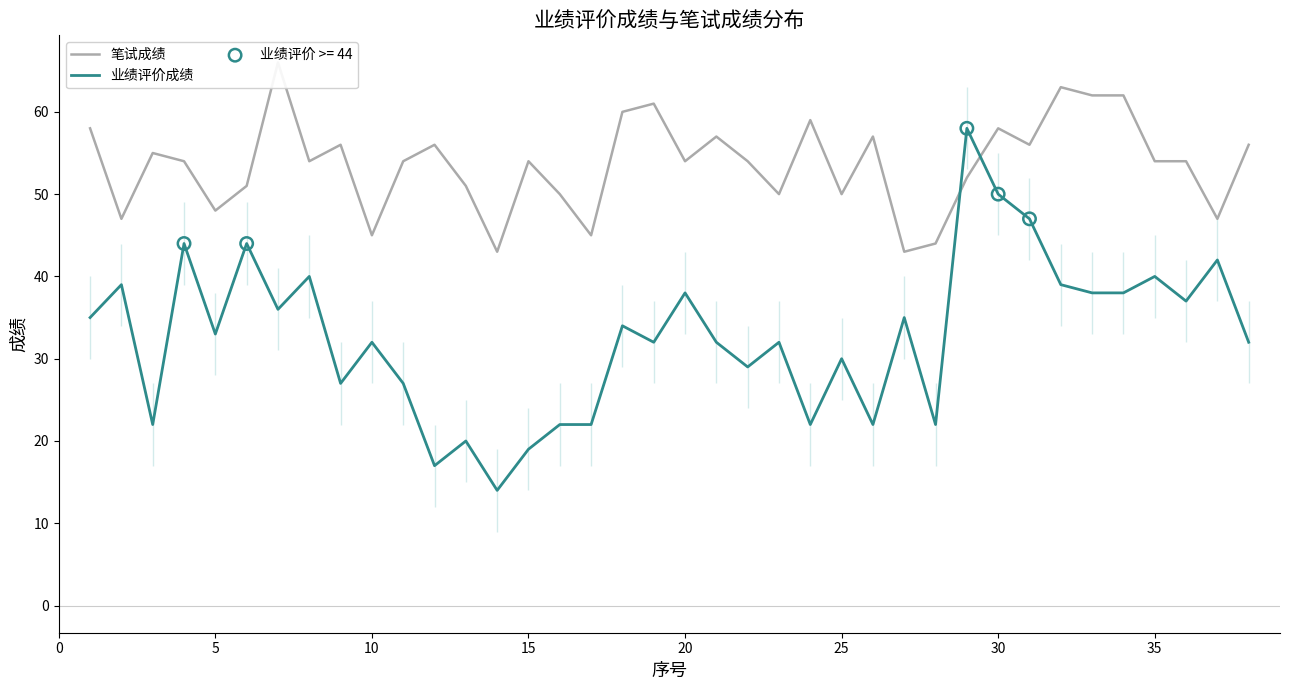

Is the value of 业绩评价成绩 at 31 greater than the value of 笔试成绩 at 30?

No